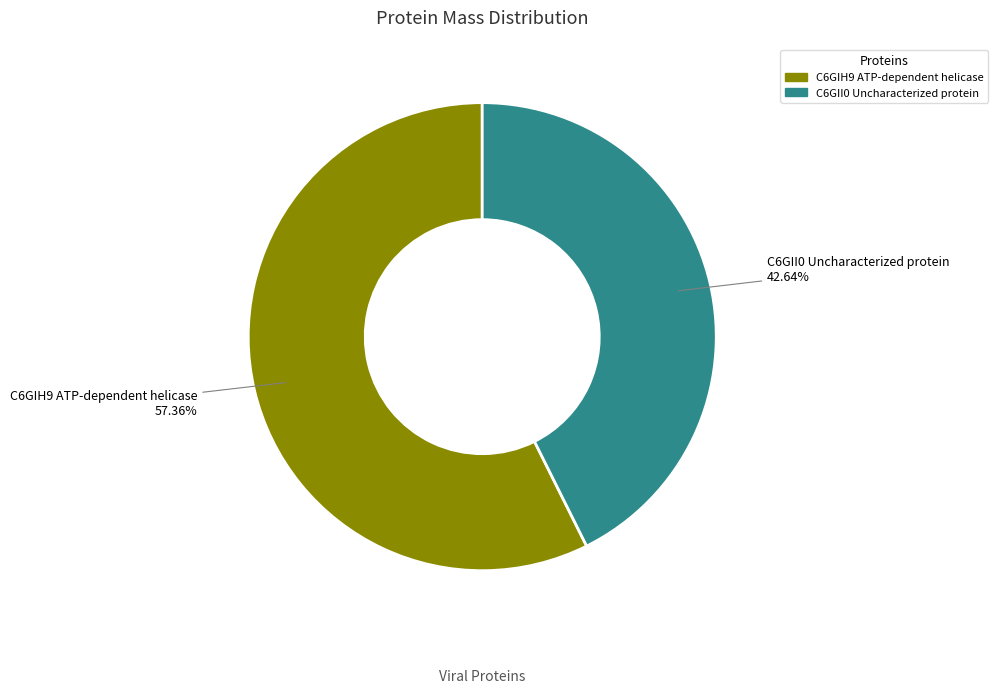

Is there any slice that represents more than half of the pie?

Yes